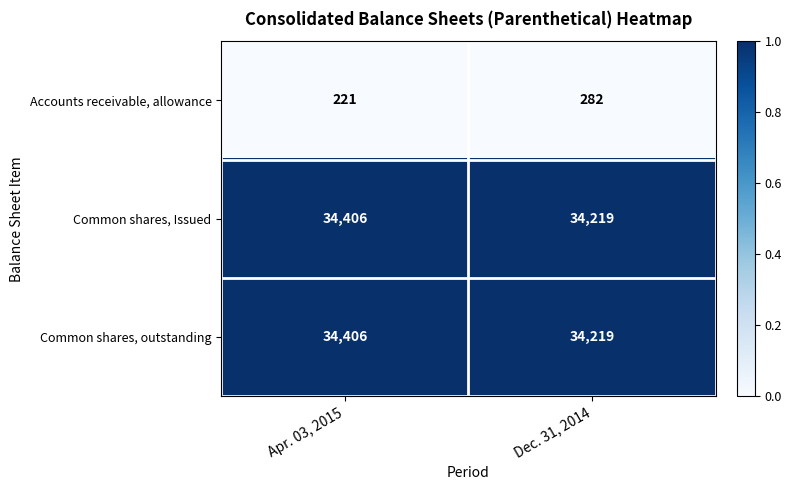

Is it true that Common shares, outstanding equals 10121 at Apr. 03, 2015?

False